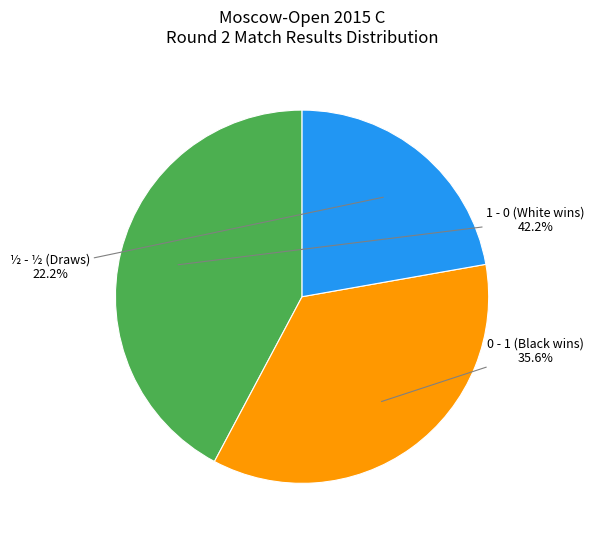

How many slices are in this pie chart?

3